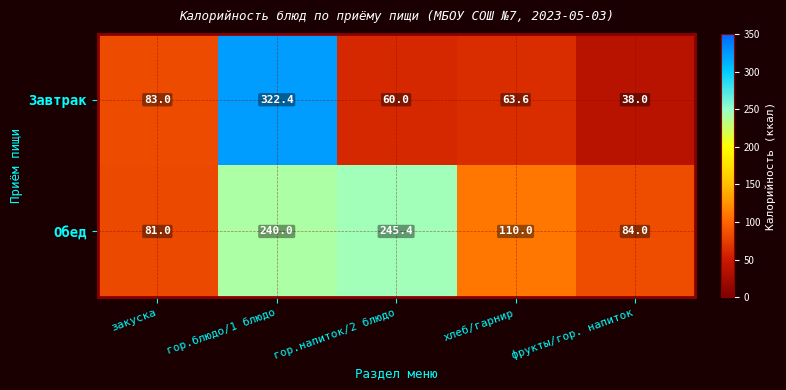

At which label does Завтрак reach its peak?

гор.блюдо/1 блюдо